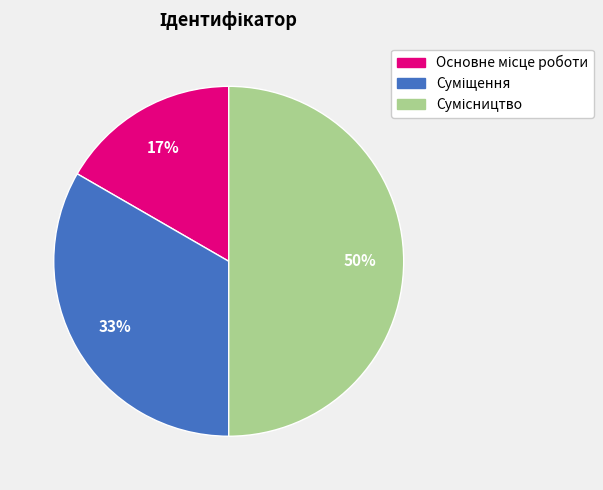

To the nearest percent, what is the difference between the largest and smallest slice percentages?

33%